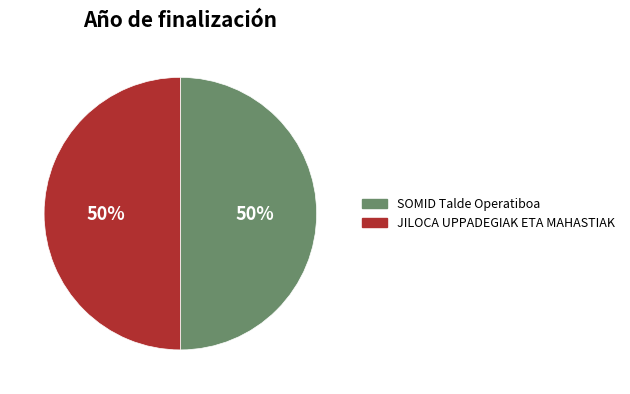

To the nearest percent, what is the combined percentage of JILOCA UPPADEGIAK ETA MAHASTIAK and SOMID Talde Operatiboa?

100%